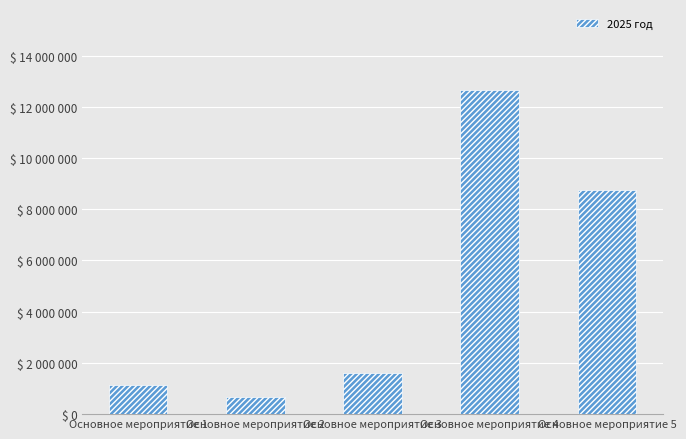

Does the chart contain any negative values?

No